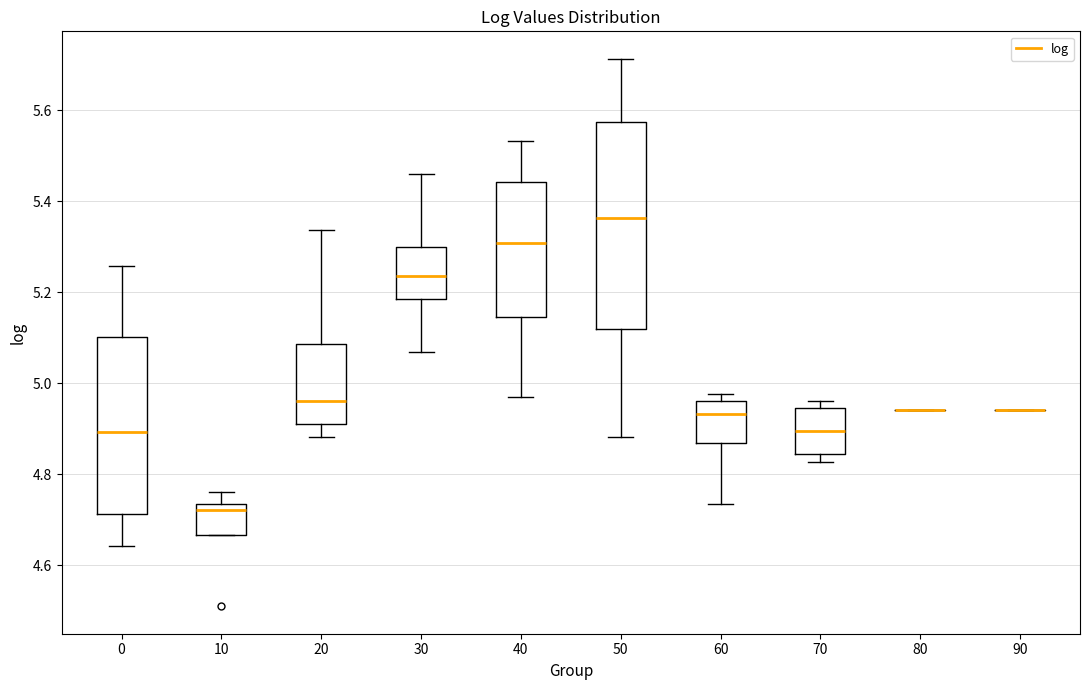

Reading left to right, read every box against the y-axis: the position of its median line, the range the box covers, and the ends of its whiskers. The values are not printed on the chart, so give them approximately, as read against the axis.

0: median 4.90, box 4.72 to 5.10, whiskers 4.64 to 5.26
10: median 4.72, box 4.66 to 4.74, whiskers 4.66 to 4.76
20: median 4.96, box 4.90 to 5.08, whiskers 4.88 to 5.34
30: median 5.24, box 5.18 to 5.30, whiskers 5.06 to 5.46
40: median 5.30, box 5.14 to 5.44, whiskers 4.96 to 5.54
50: median 5.36, box 5.12 to 5.58, whiskers 4.88 to 5.72
60: median 4.94, box 4.86 to 4.96, whiskers 4.74 to 4.98
70: median 4.90, box 4.84 to 4.94, whiskers 4.82 to 4.96
80: box collapsed to a line at 4.94, whiskers 4.94 to 4.94
90: box collapsed to a line at 4.94, whiskers 4.94 to 4.94